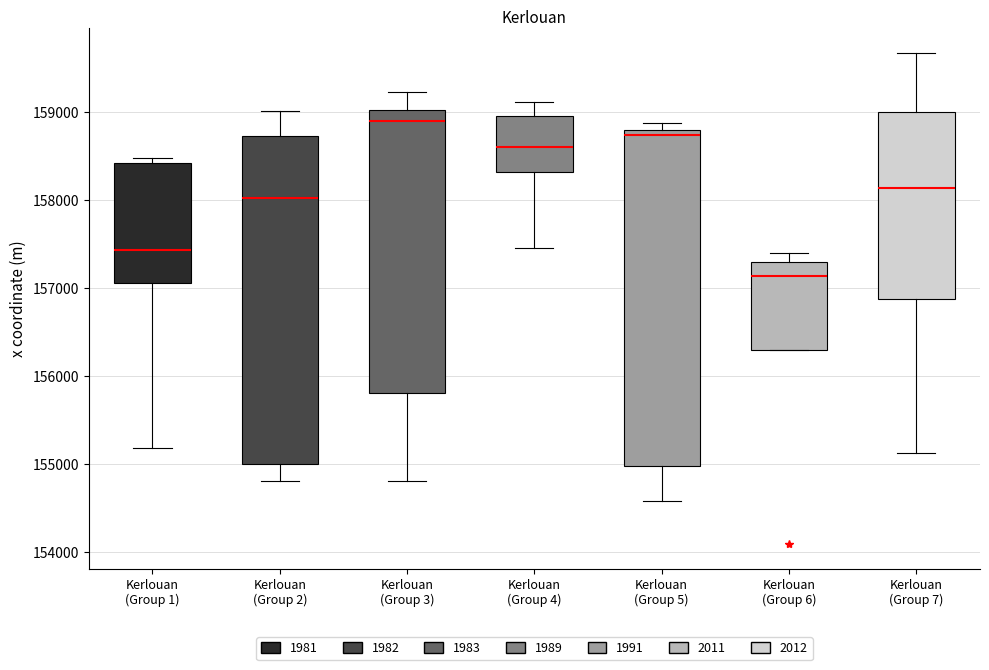

Reading left to right, transcribe this box plot: for each box, give where its median line is, the range the box spans, and where its two whiskers end, as read against the y-axis. The values are not printed on the chart, so give them approximately, as read against the axis.

Kerlouan (Group 1): median 157400, box 157100 to 158400, whiskers 155200 to 158500
Kerlouan (Group 2): median 158000, box 155000 to 158700, whiskers 154800 to 159000
Kerlouan (Group 3): median 158900, box 155800 to 159000, whiskers 154800 to 159200
Kerlouan (Group 4): median 158600, box 158300 to 159000, whiskers 157500 to 159100
Kerlouan (Group 5): median 158700, box 155000 to 158800, whiskers 154600 to 158900
Kerlouan (Group 6): median 157100, box 156300 to 157300, whiskers 156300 to 157400
Kerlouan (Group 7): median 158100, box 156900 to 159000, whiskers 155100 to 159700